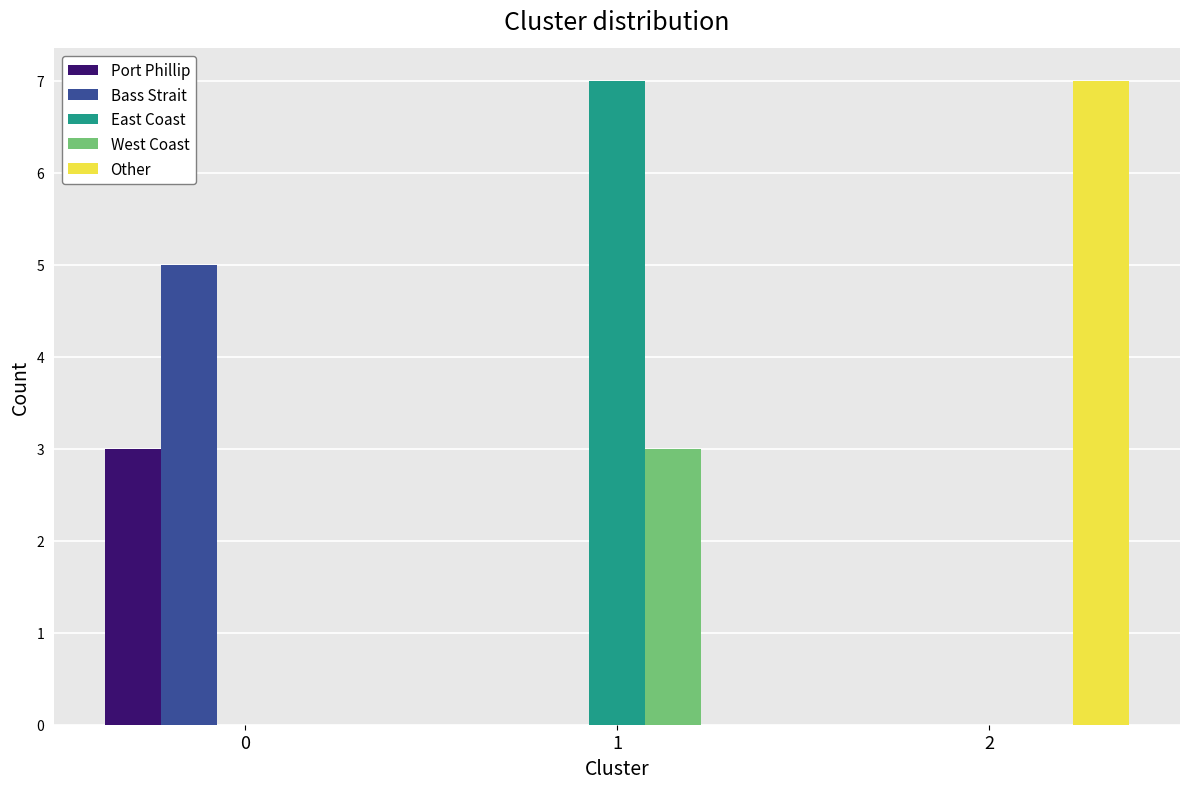

What is the sum of all Bass Strait values?

5